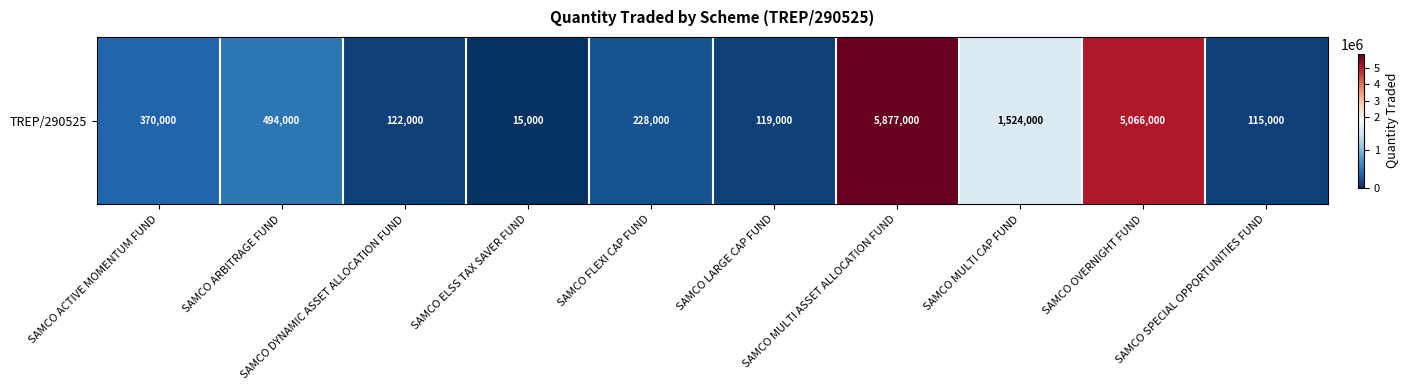

How many categories are shown in the chart?

10